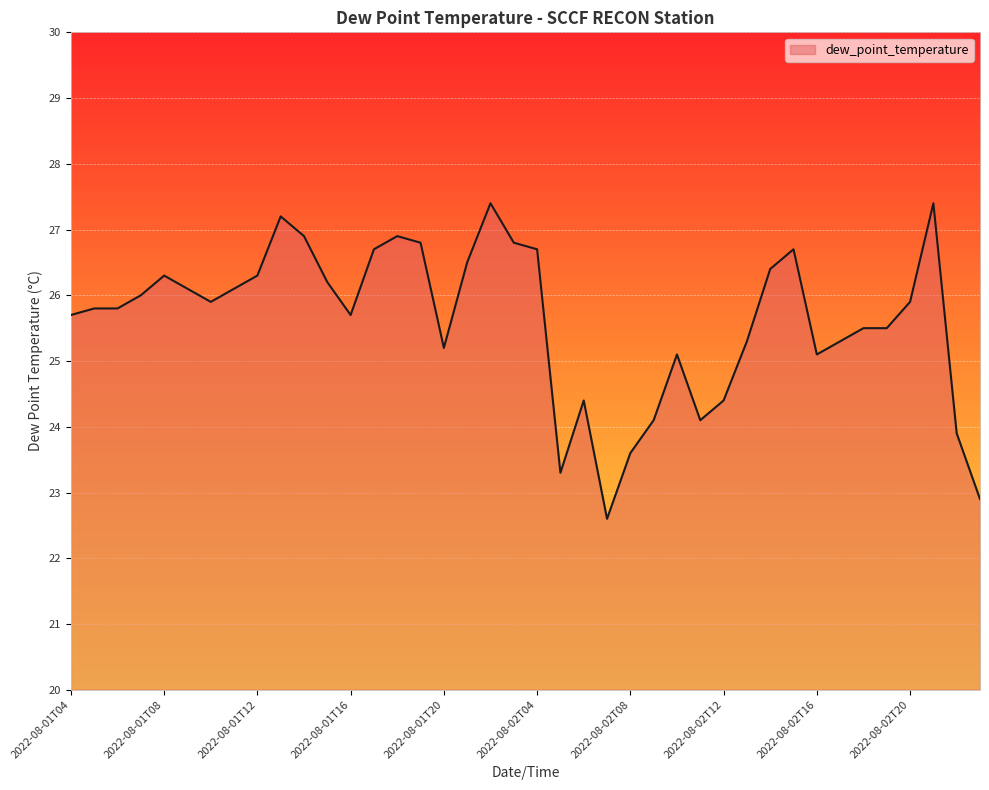

What is the minimum value shown in the chart?

22.6